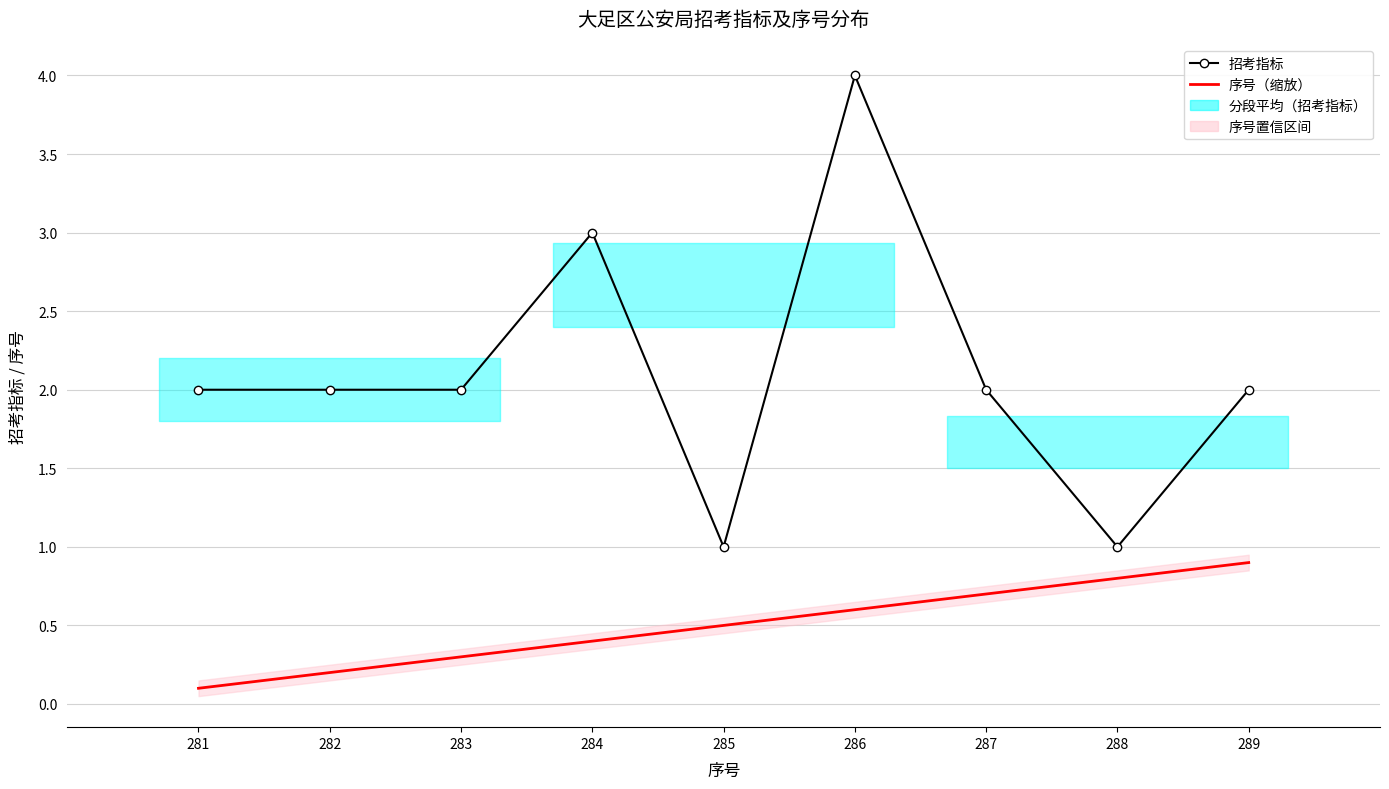

Does the chart have visible grid lines?

Yes